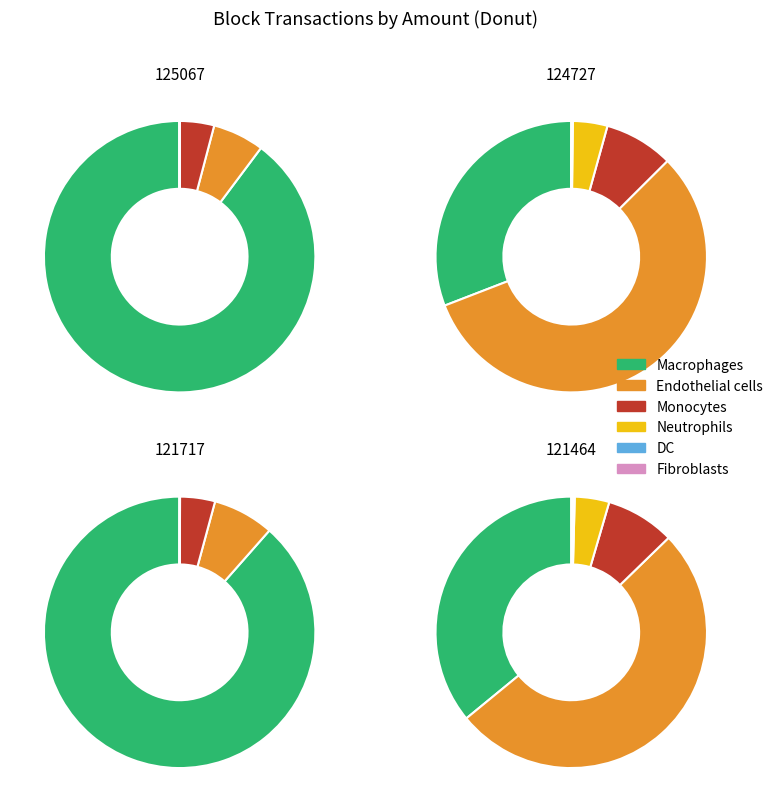

To the nearest percent, what is the difference between the largest and smallest slice percentages?

50%